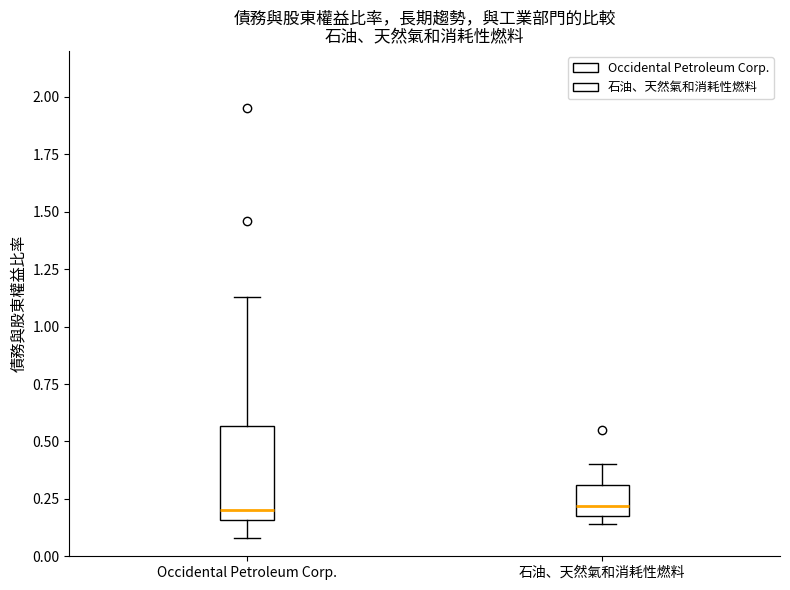

Reading left to right, transcribe this box plot: for each box, give where its median line is, the range the box spans, and where its two whiskers end, as read against the y-axis. The values are not printed on the chart, so give them approximately, as read against the axis.

Occidental Petroleum Corp.: median 0.20, box 0.15 to 0.55, whiskers 0.10 to 1.15
石油、天然氣和消耗性燃料: median 0.20 (just above the box's lower edge), box 0.20 to 0.30, whiskers 0.15 to 0.40